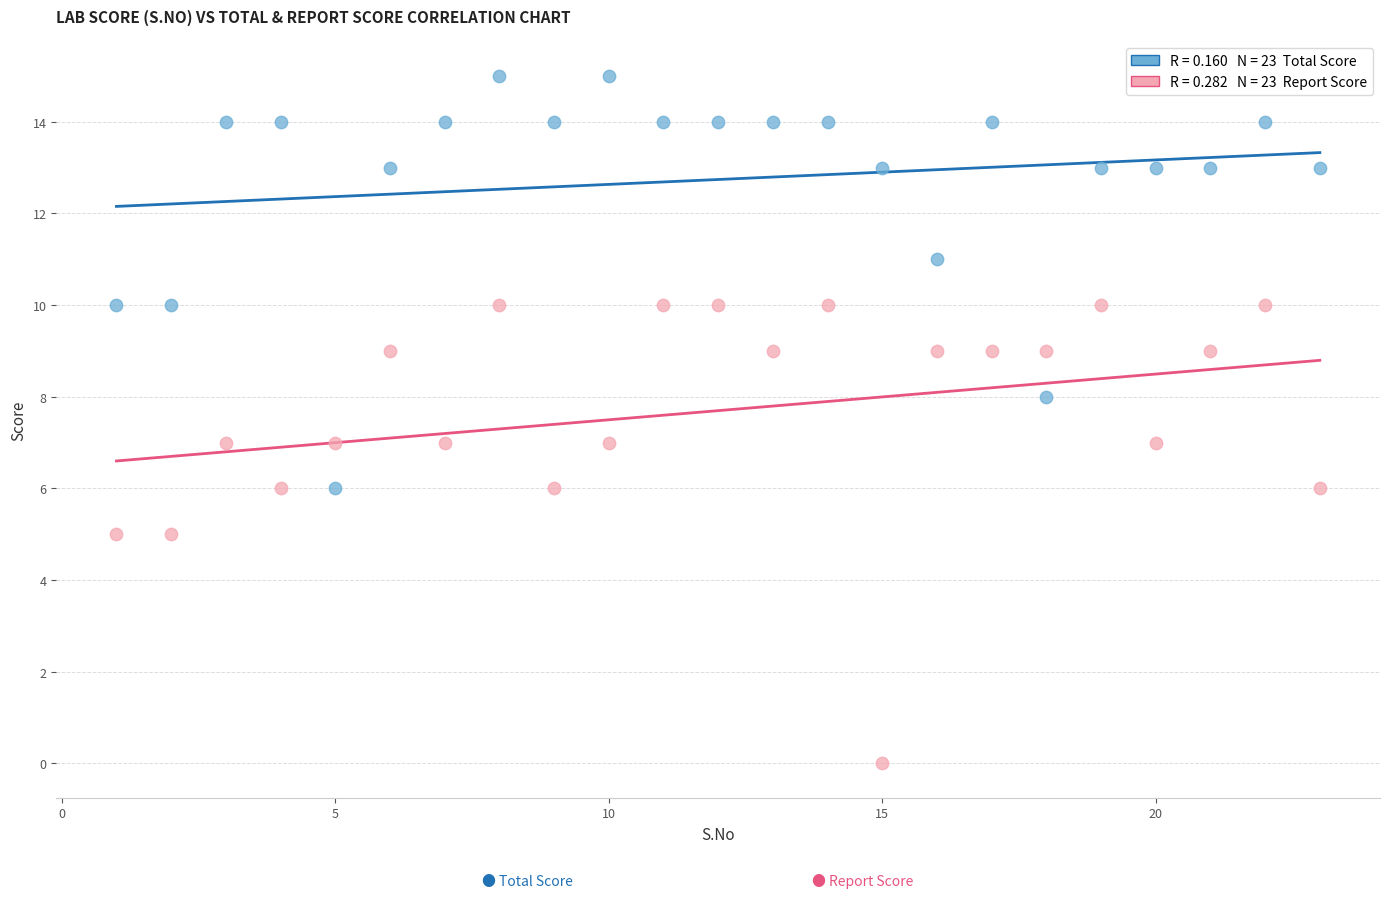

Across all data points, what is the range of X values (max minus min)?

22